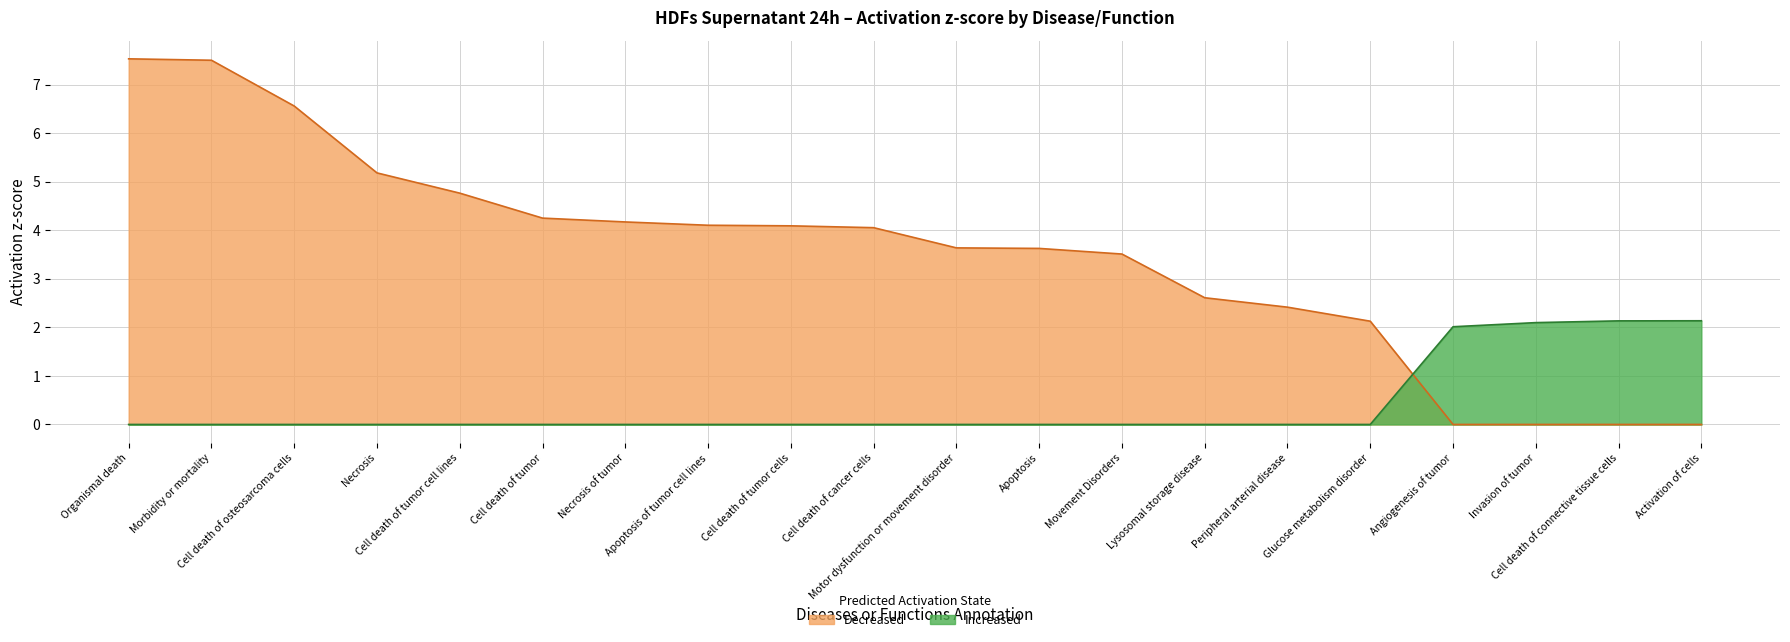

How many series are shown in this chart?

2